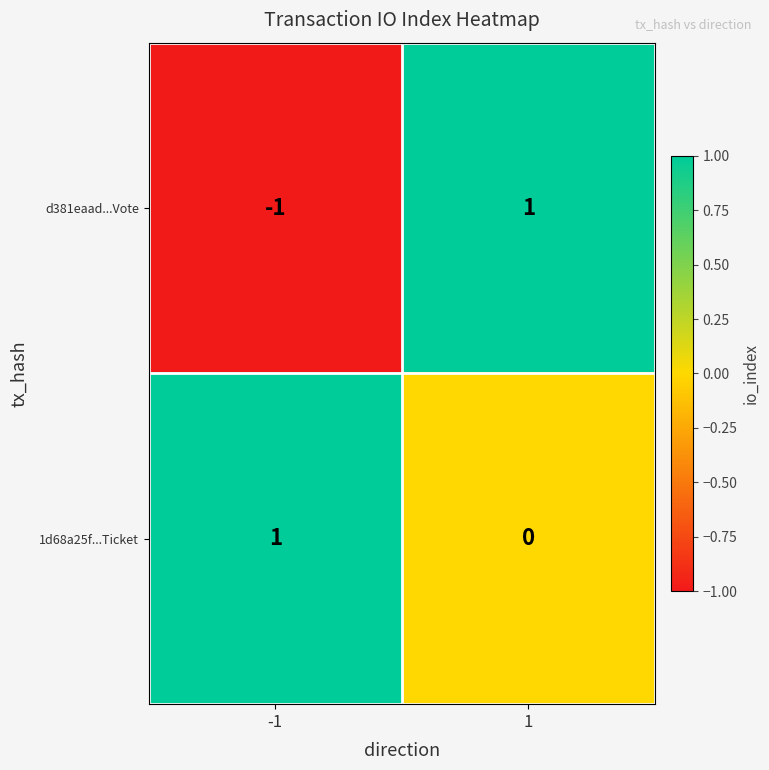

List the series in order of their overall mean, lowest first.

d381eaad...Vote, 1d68a25f...Ticket